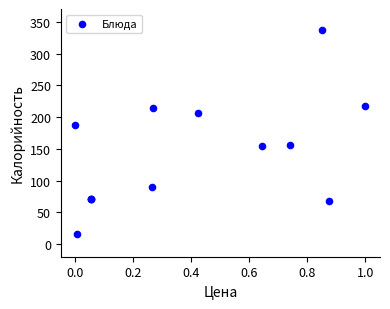

What Y value in the scatter plot is closest to 175?

187.2